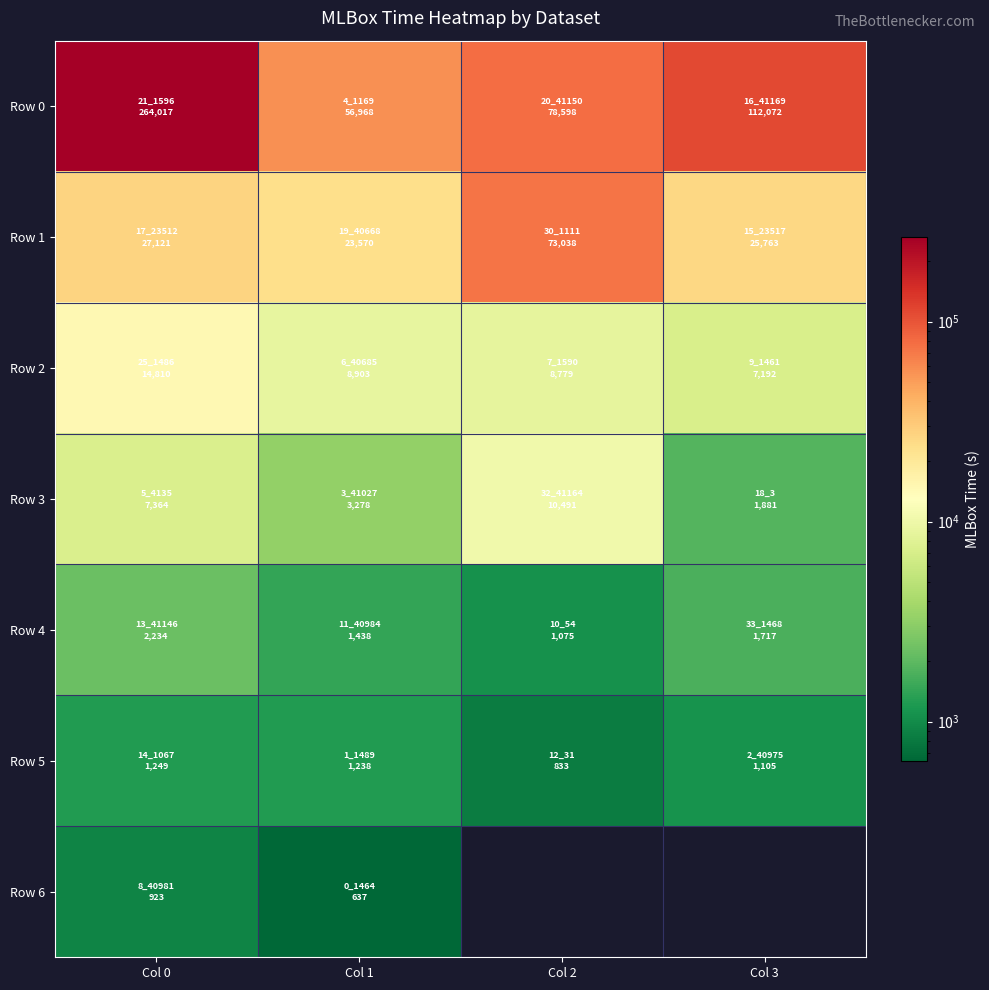

What is the greatest value displayed?

264016.8